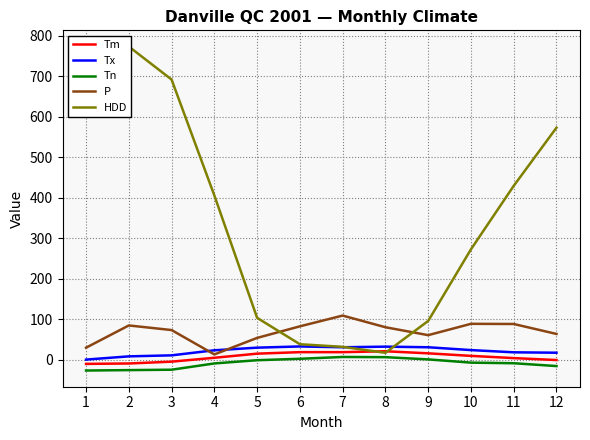

What is the sum of all Tm values?

78.6